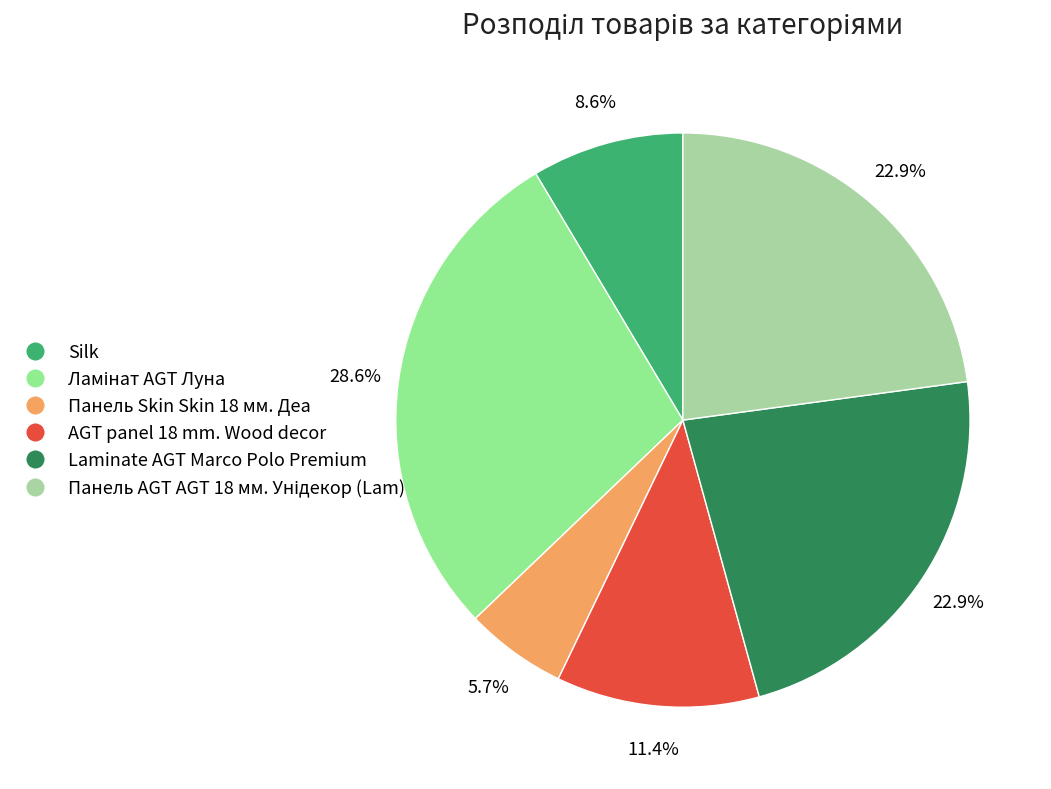

Which has a higher value, Laminate AGT Marco Polo Premium or Ламінат AGT Луна?

Ламінат AGT Луна